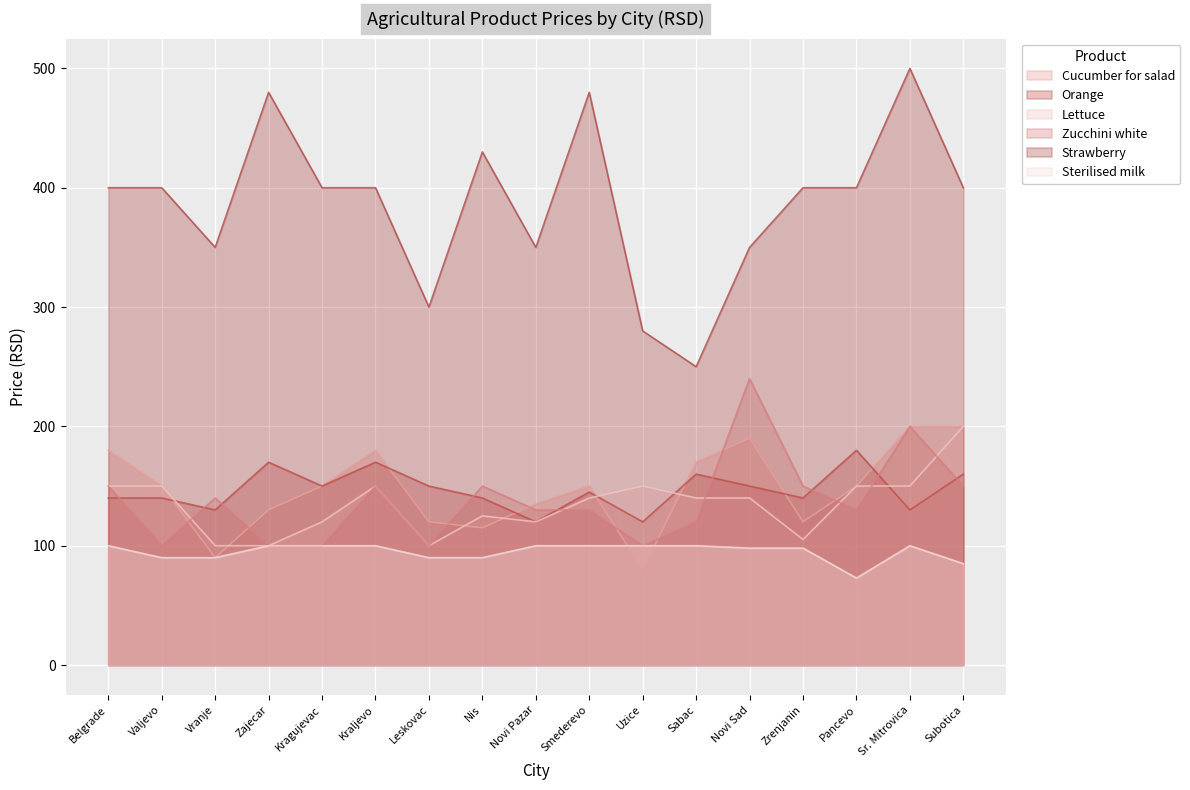

At which label does Zucchini white first exceed 130?

Belgrade